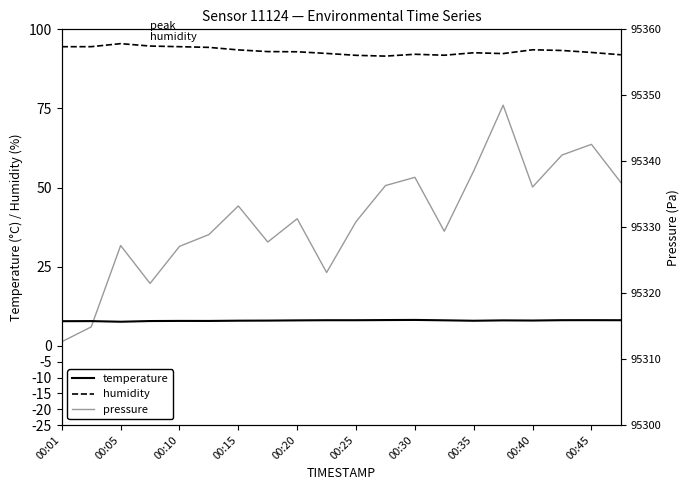

Which series has the largest total across all categories?

pressure